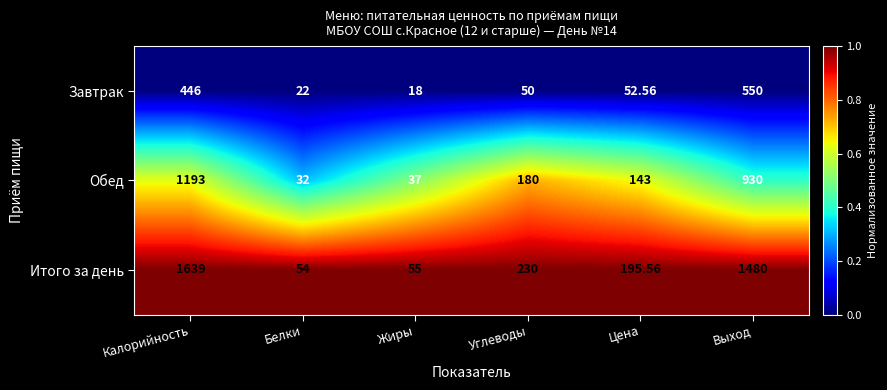

Which category has the lowest value in the Завтрак series?

Жиры